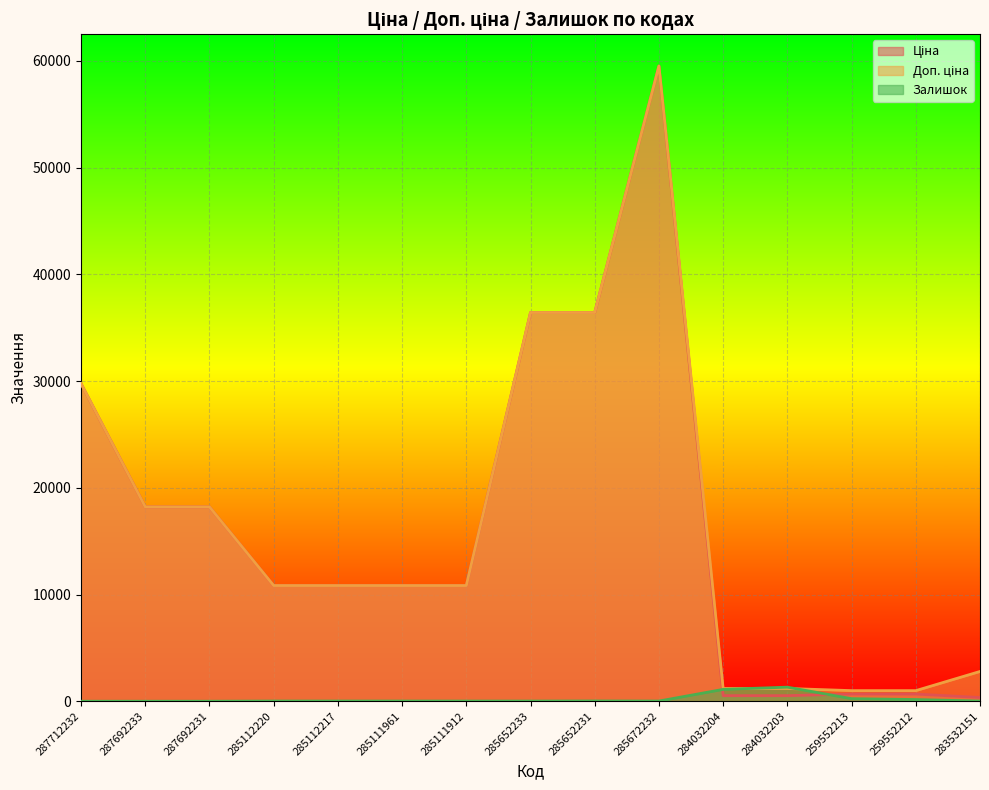

What is the spread (max minus min) of values at 284032204?

674.7